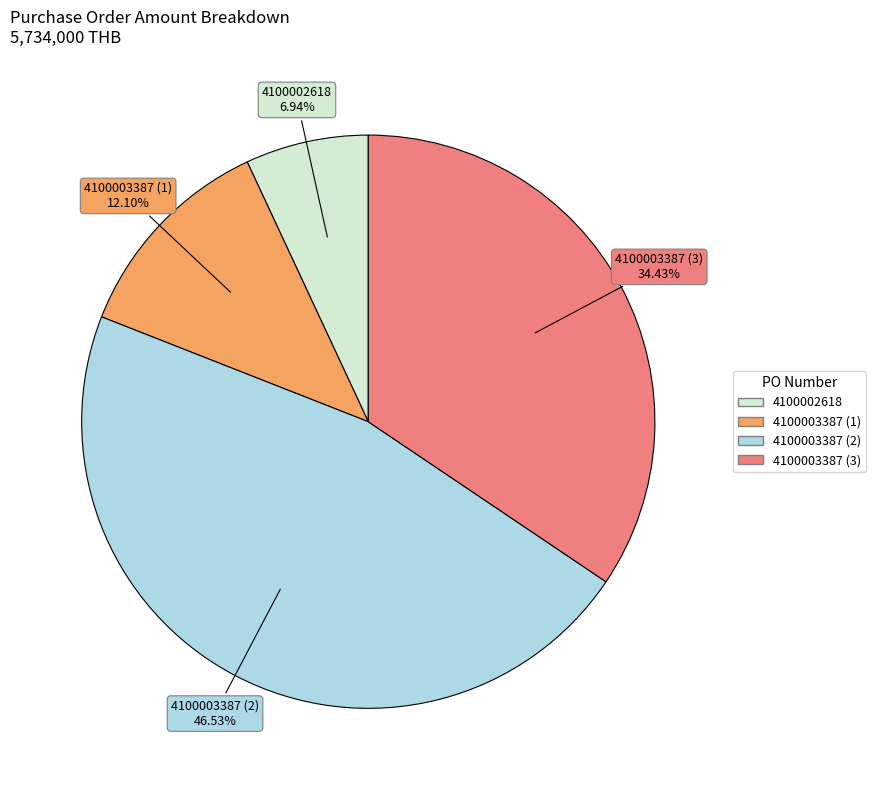

Is there any slice that represents more than half of the pie?

No